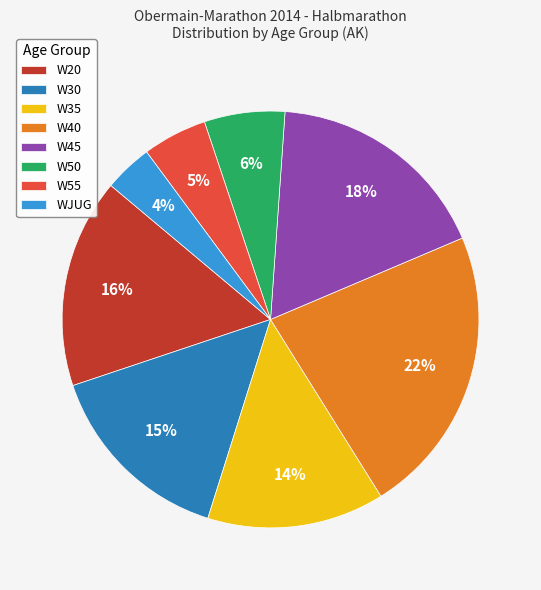

To the nearest percent, what is the difference between the W35 and W55 slice percentages?

9%